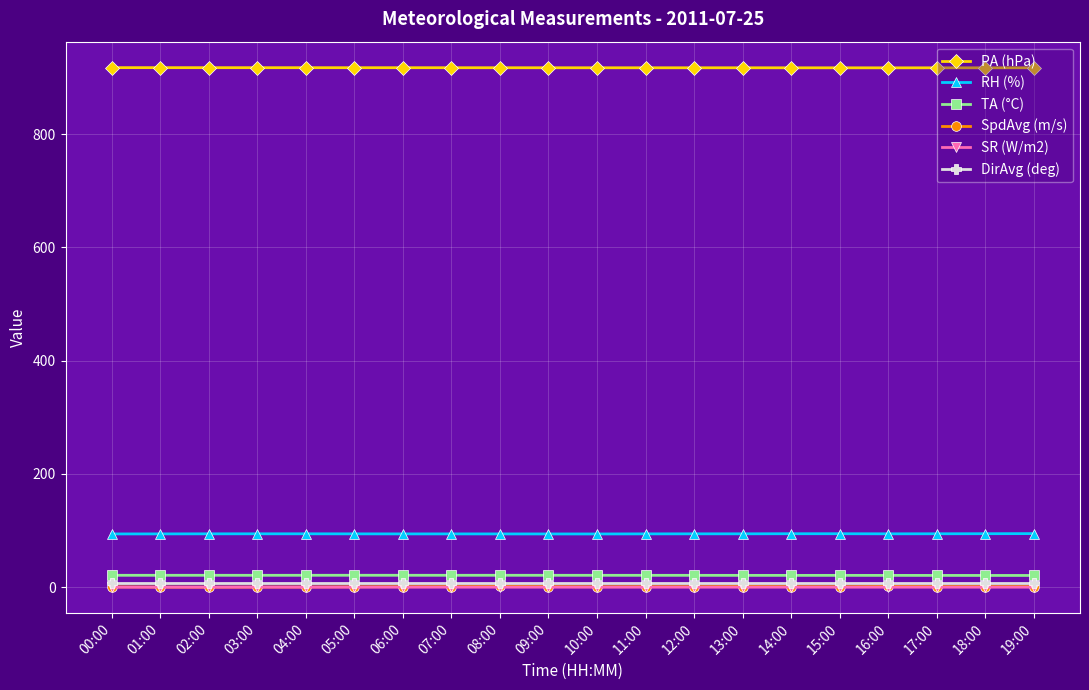

What is the label of the 8th point from the left?

07:00